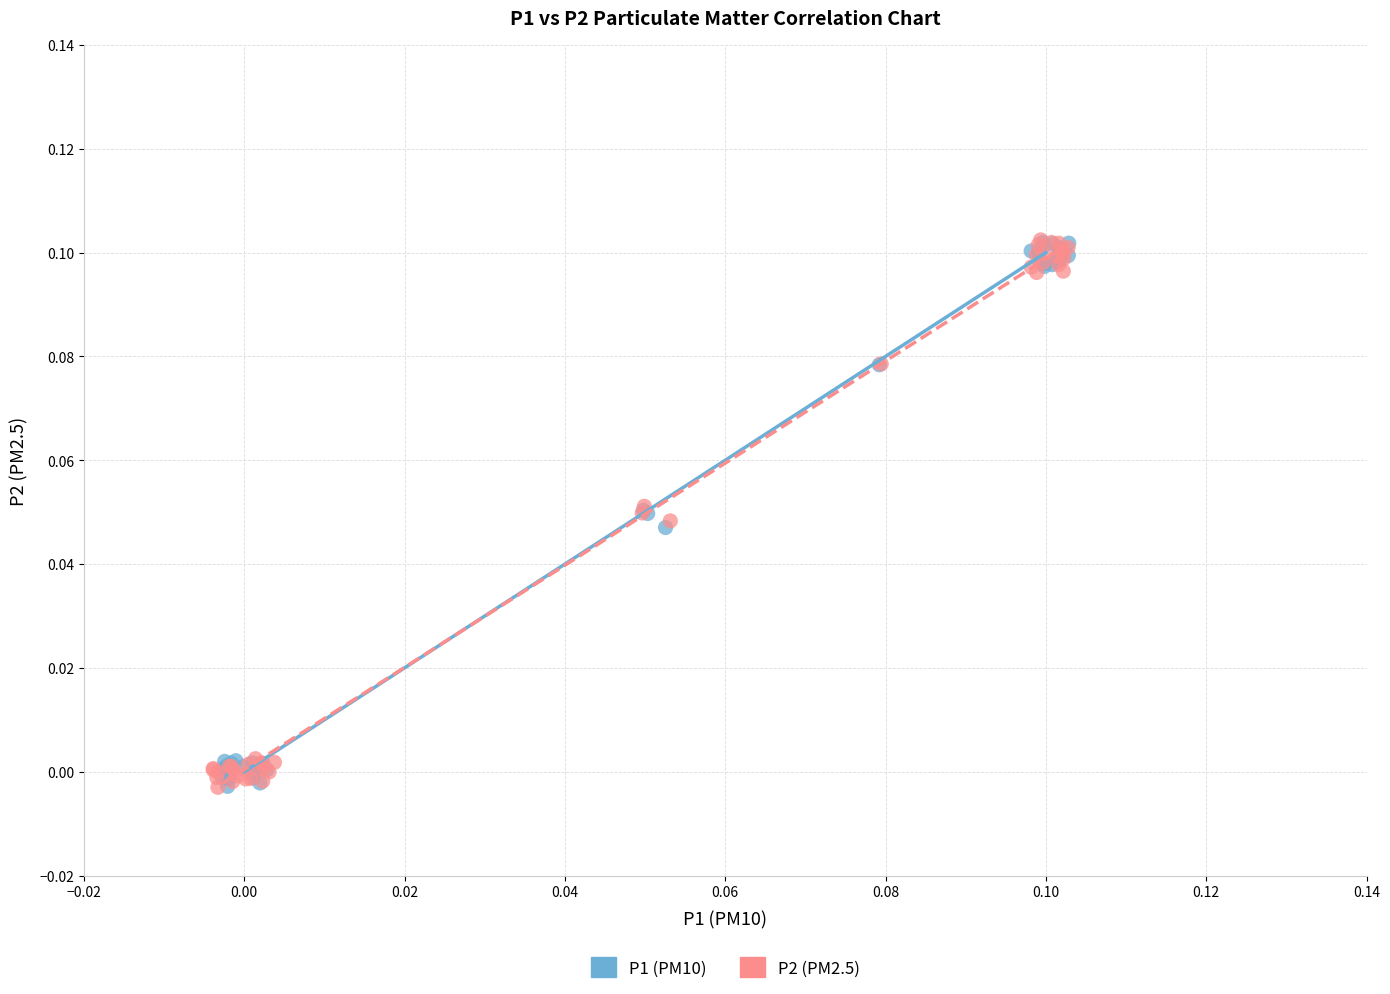

What are all the series names shown in the legend?

P1 (PM10), P2 (PM2.5)